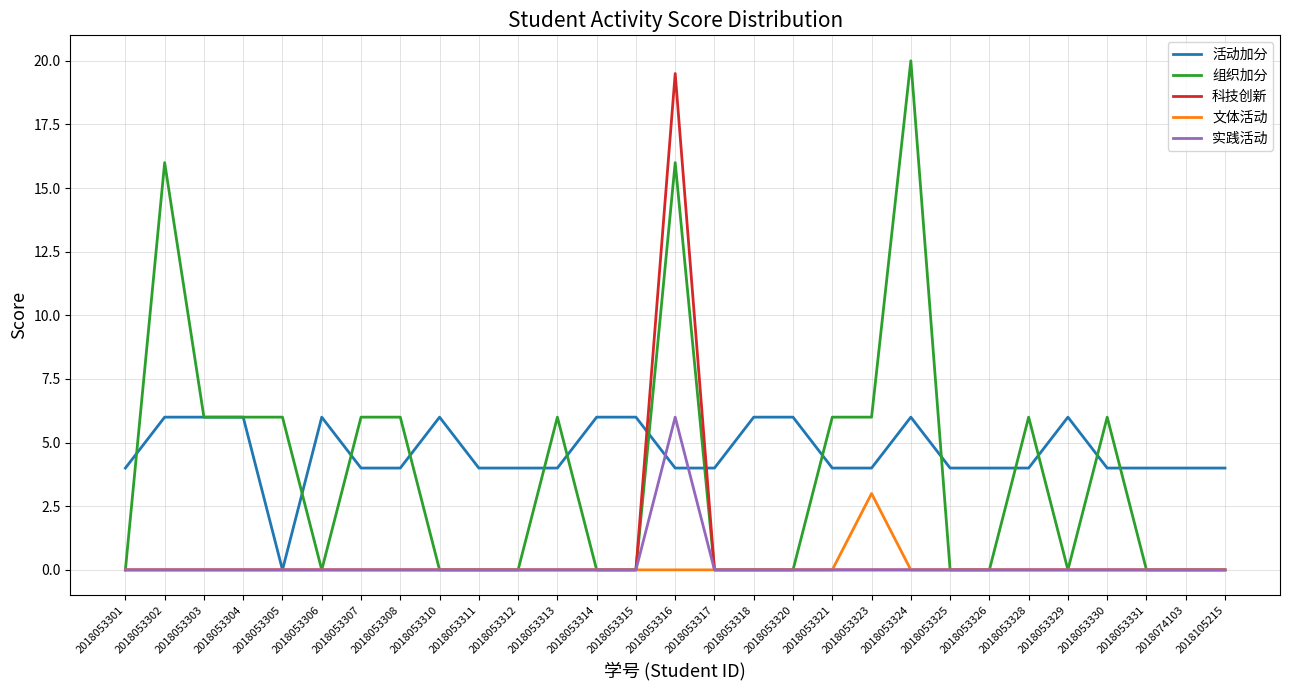

Count the 实践活动 values in the range 0 to 1.

28